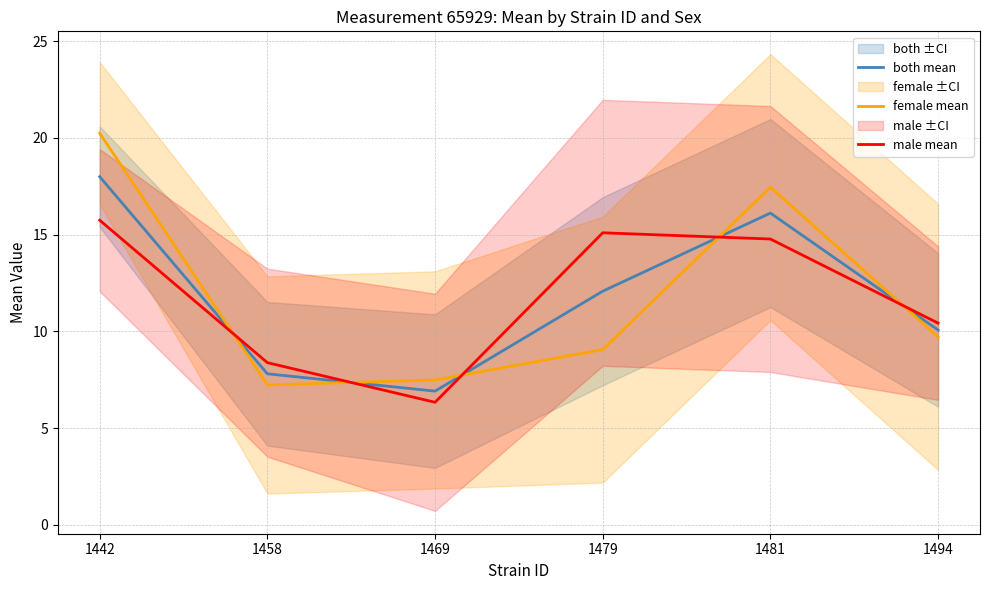

Which label corresponds to the smallest value in the chart?

1469